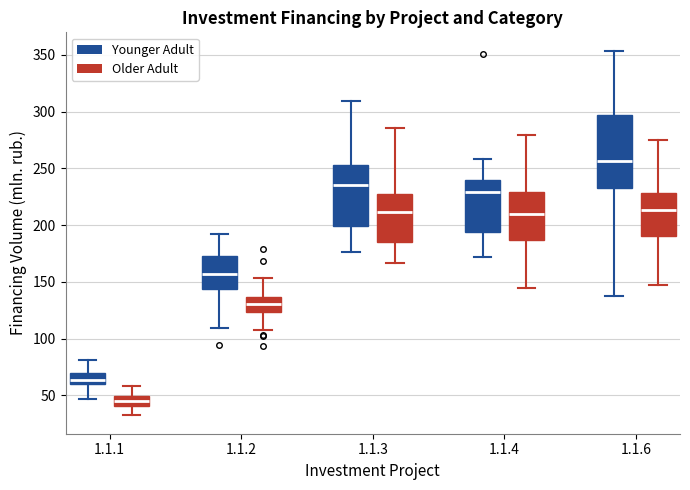

Reading left to right, transcribe this box plot: for each box, give where its median line is, the range the box spans, and where its two whiskers end, as read against the y-axis. The values are not printed on the chart, so give them approximately, as read against the axis.

1.1.1 (Younger Adult): median 65, box 60 to 70, whiskers 45 to 80
1.1.1 (Older Adult): median 45, box 40 to 50, whiskers 30 to 60
1.1.2 (Younger Adult): median 155, box 145 to 175, whiskers 110 to 195
1.1.2 (Older Adult): median 130, box 125 to 135, whiskers 110 to 155
1.1.3 (Younger Adult): median 235, box 200 to 255, whiskers 175 to 310
1.1.3 (Older Adult): median 210, box 185 to 230, whiskers 165 to 285
1.1.4 (Younger Adult): median 230, box 195 to 240, whiskers 170 to 260
1.1.4 (Older Adult): median 210, box 185 to 230, whiskers 145 to 280
1.1.6 (Younger Adult): median 255, box 230 to 295, whiskers 140 to 355
1.1.6 (Older Adult): median 215, box 190 to 230, whiskers 145 to 275